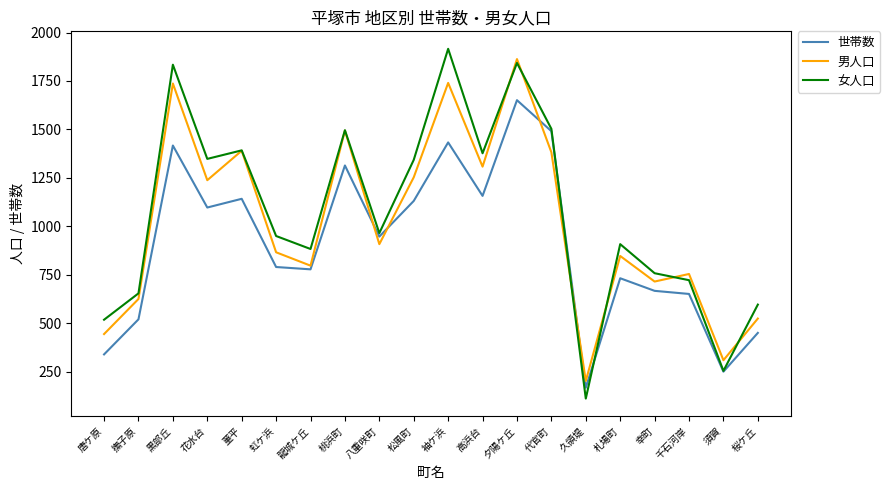

Rank the series at 花水台 from highest to lowest value.

女人口, 男人口, 世帯数